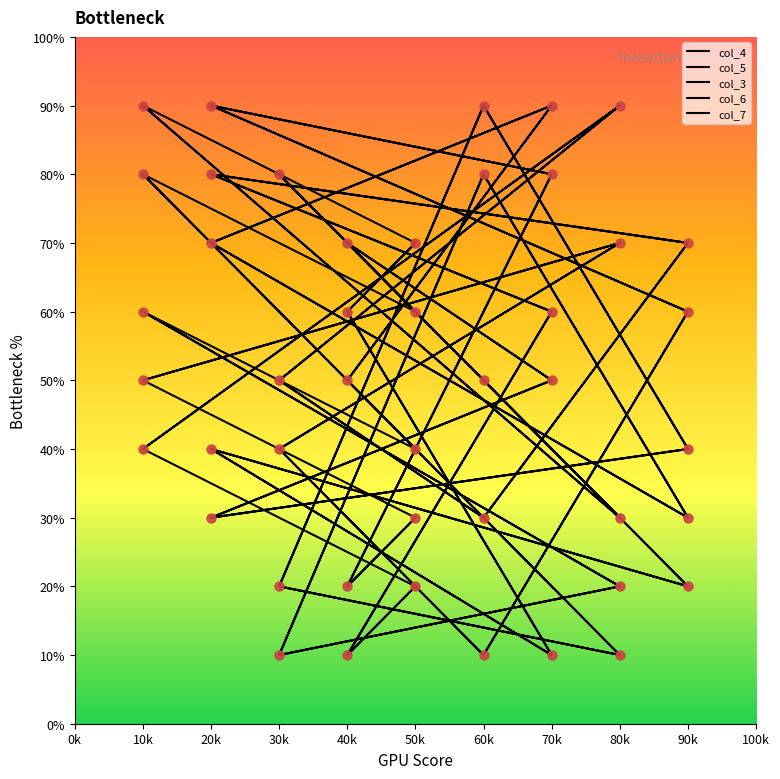

At how many categories does at least one series exceed 1?

18